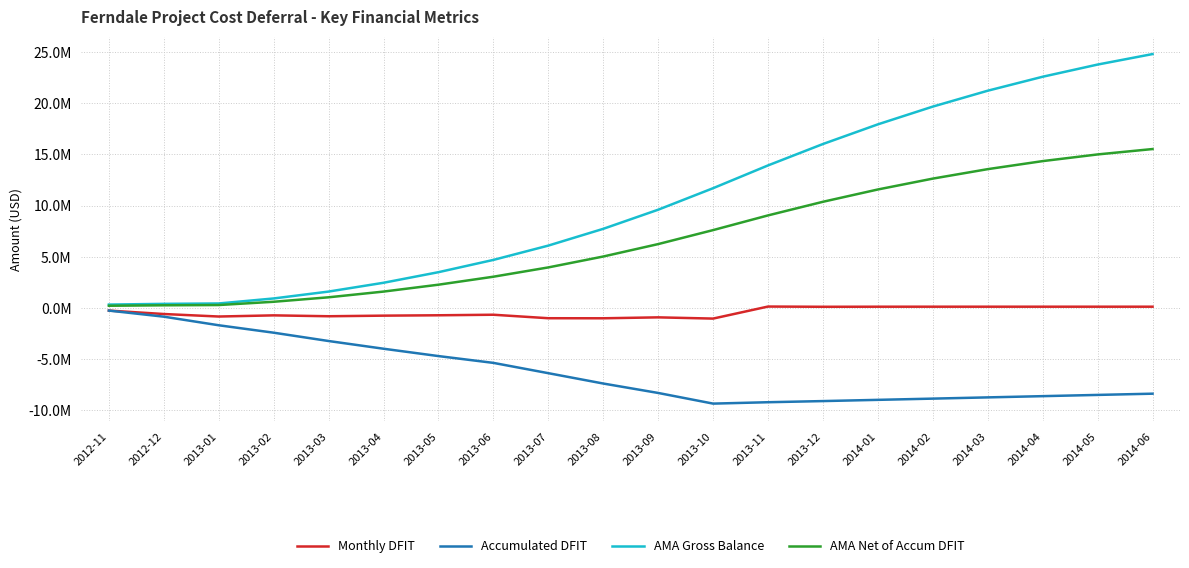

Which series has the largest total across all categories?

AMA Gross Balance